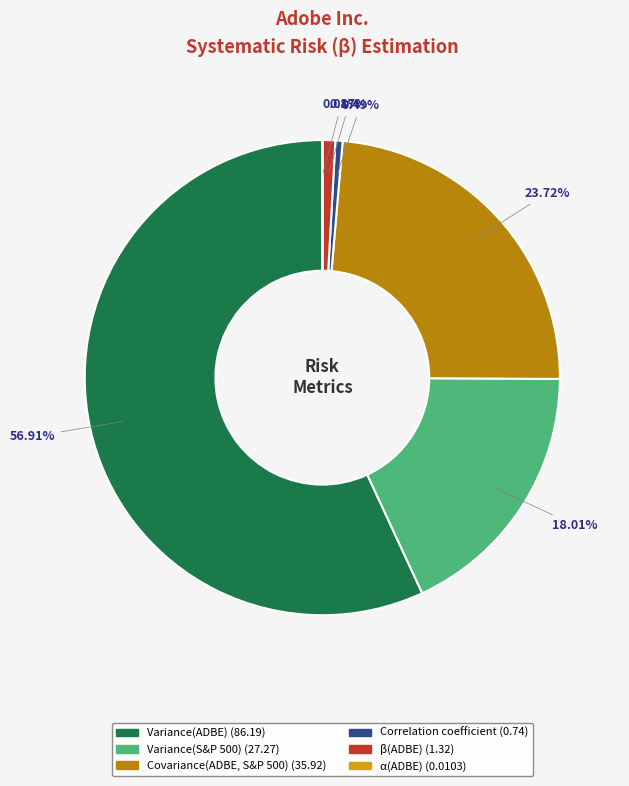

Does any single category account for the majority?

Yes